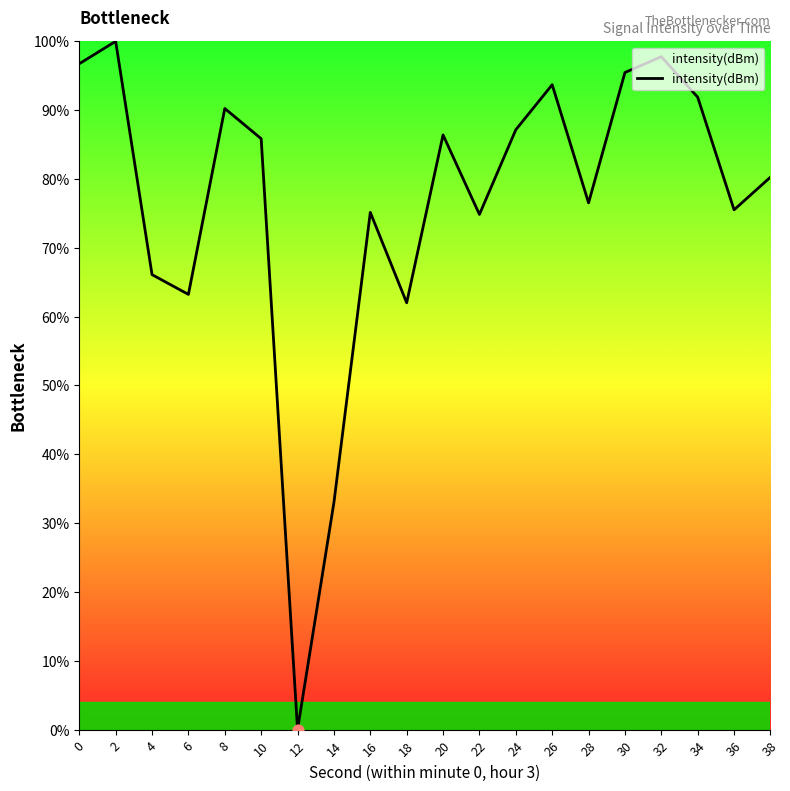

Which has a higher value, 6 or 26?

26